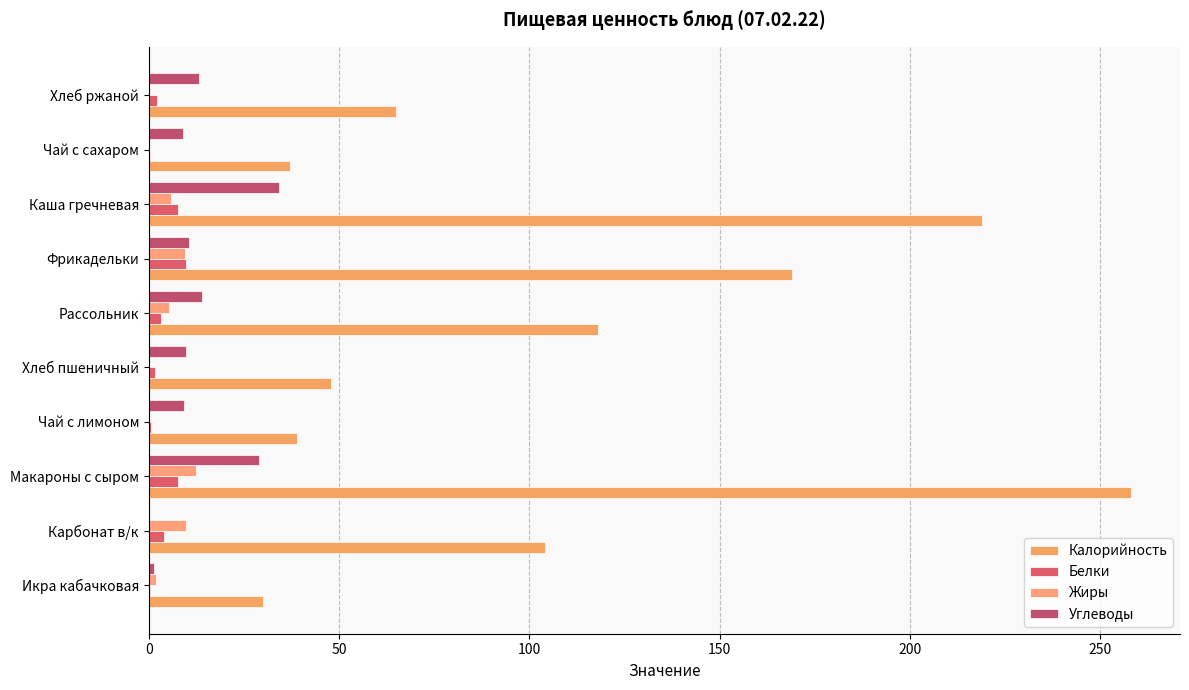

Count the number of categories in the chart.

10